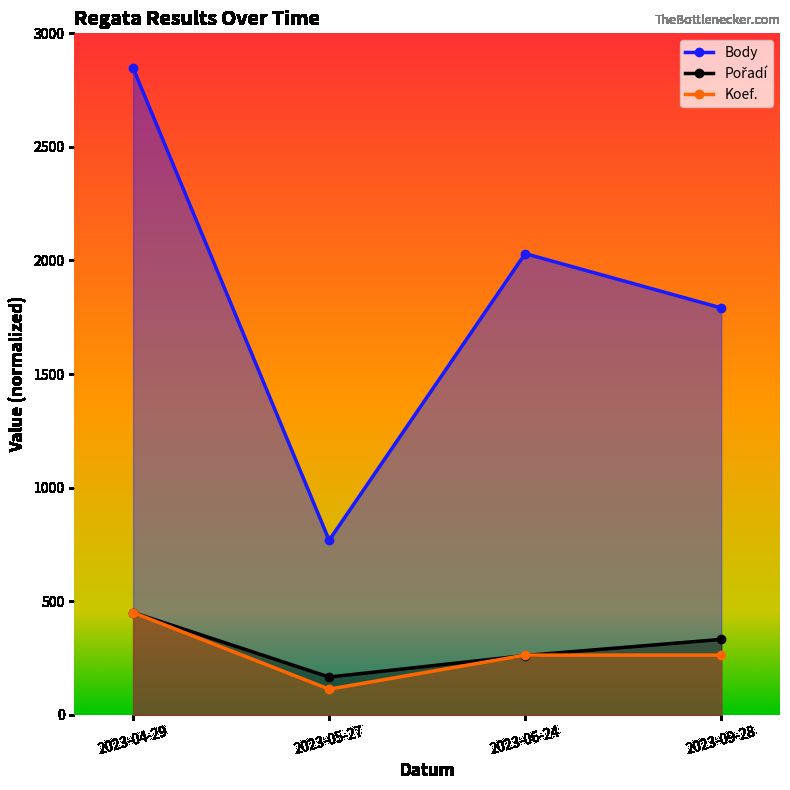

What are all the series names shown in the legend?

Body, Pořadí, Koef.